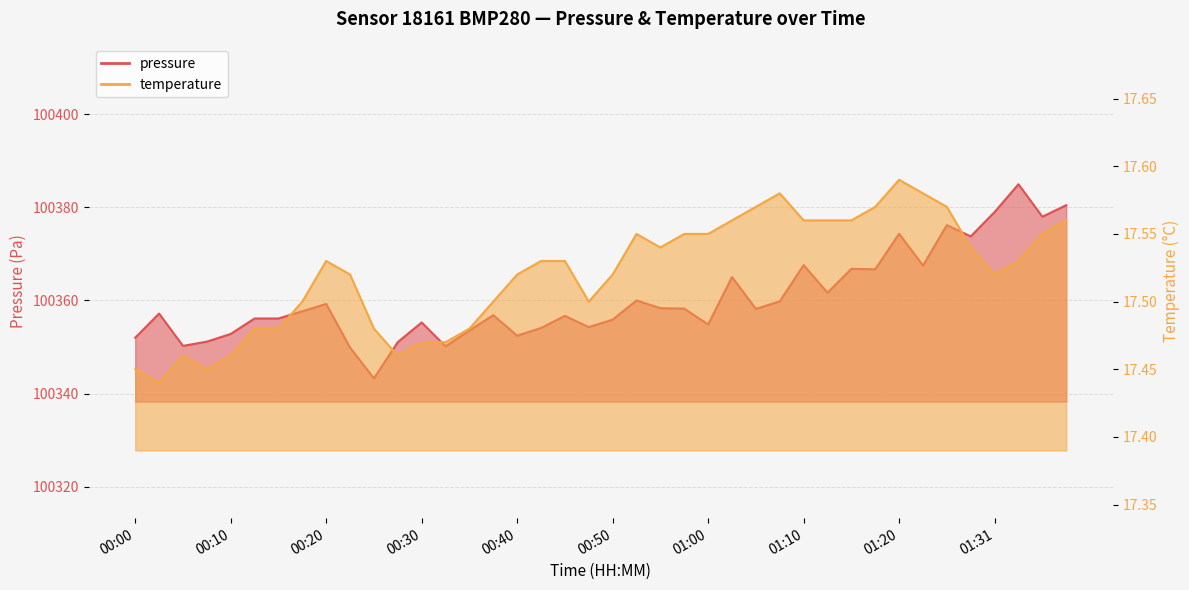

The value of pressure at 00:50 is 60798.9. True or false?

False